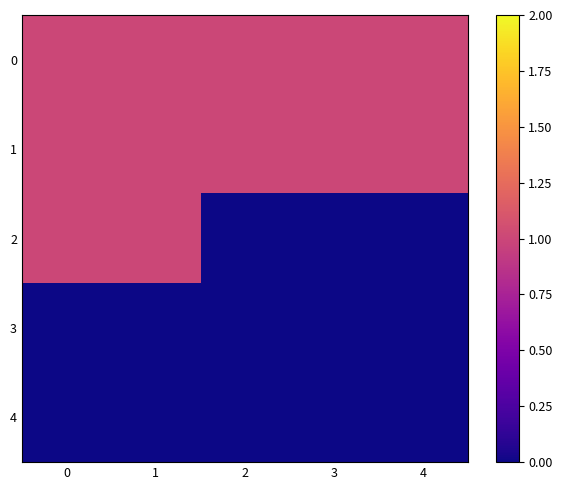

At how many categories does at least one series exceed 0?

5